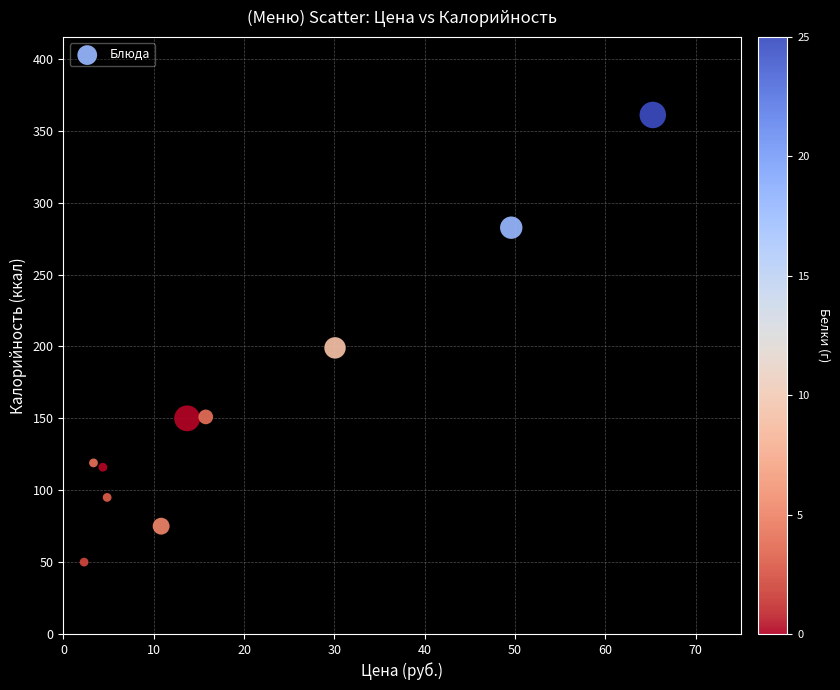

What Y value in the scatter plot is closest to 205?

199.0